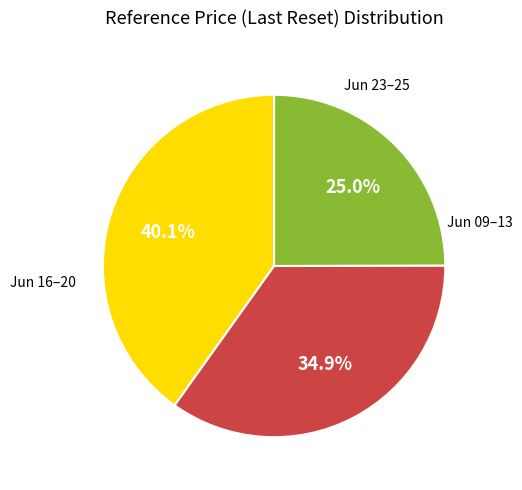

Is there a majority slice in this chart?

No